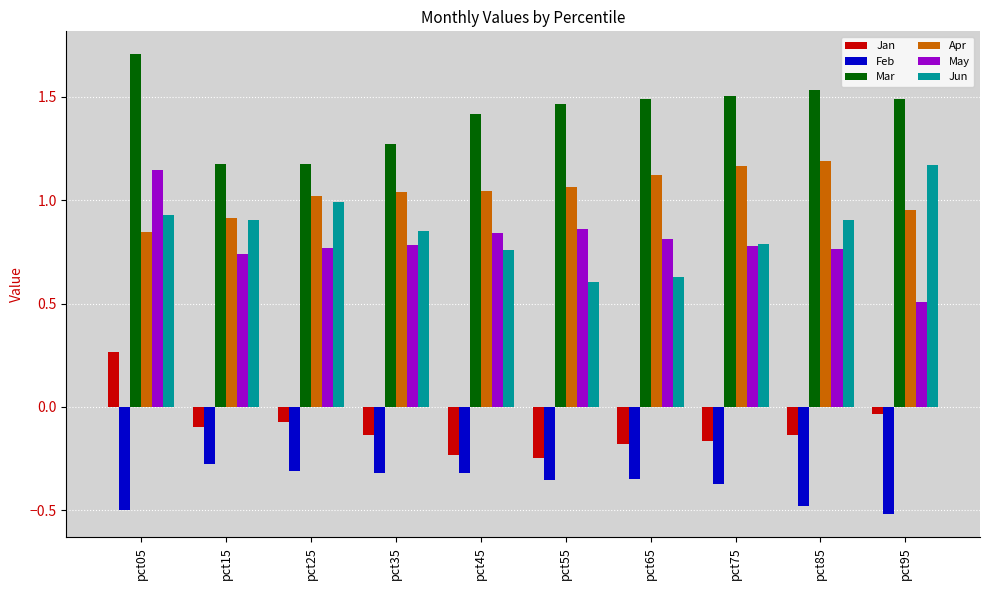

At which label does Feb reach its peak?

pct15